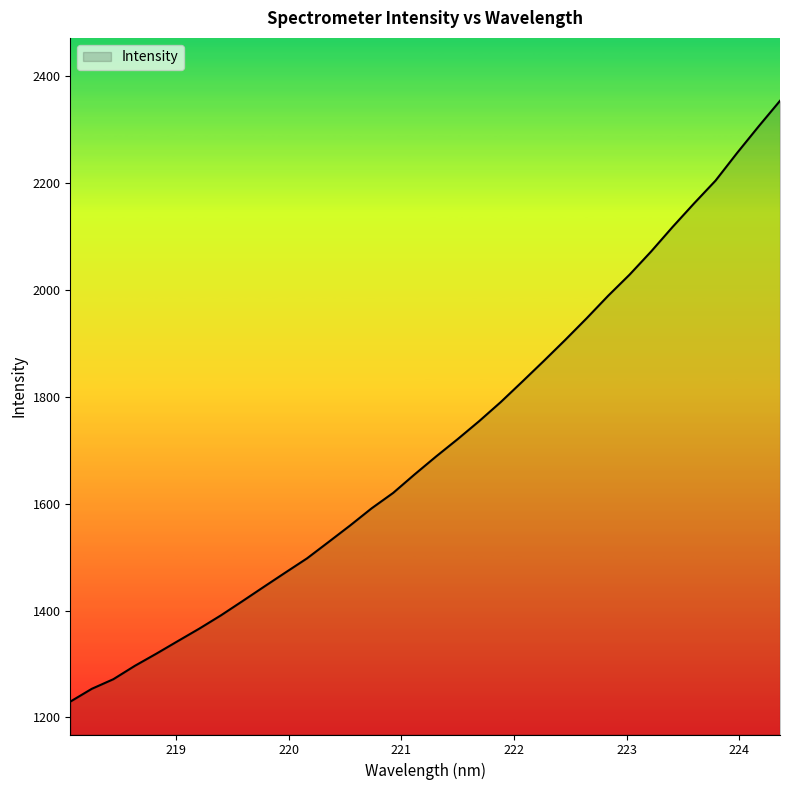

How many values exceed 1688?

17